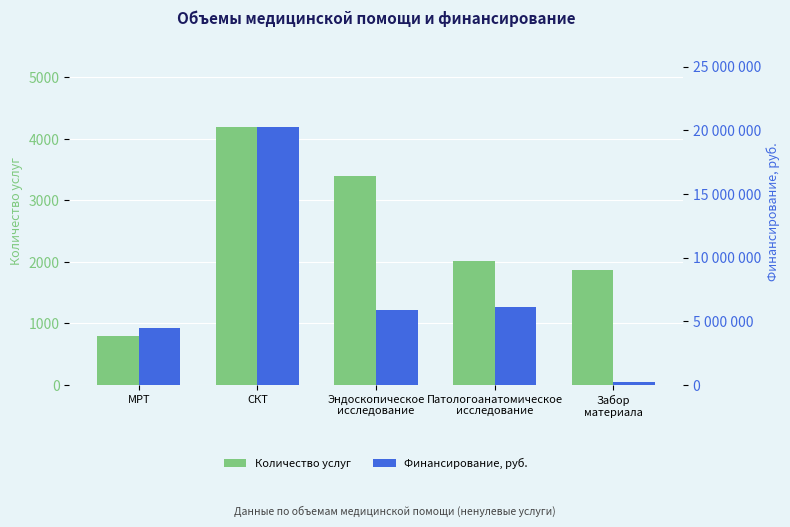

Where does the Количество услуг series first go above 2015?

СКТ